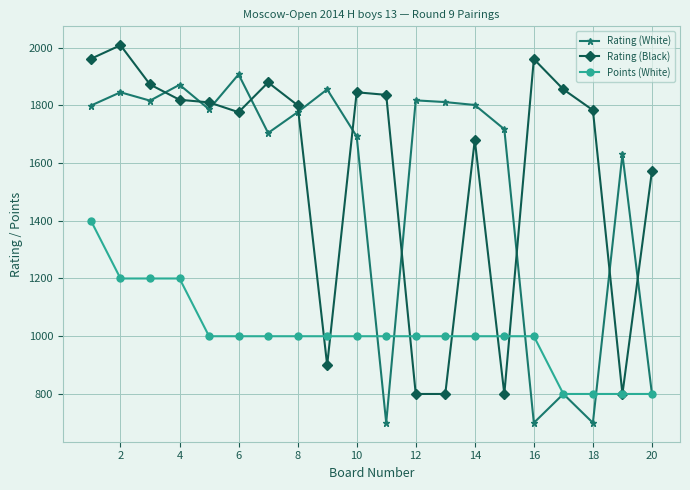

True or false: Rating (Black) and Rating (White) cross at least once.

True